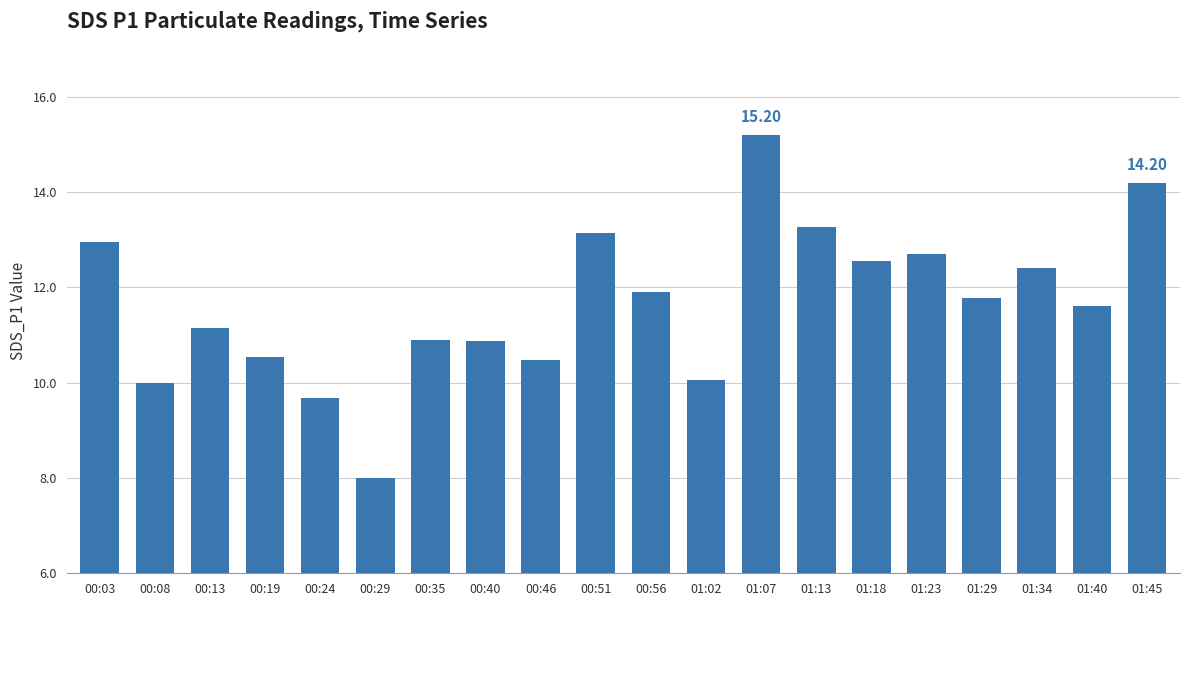

What is the ratio of the value at 01:45 to the value at 00:03?

1.1